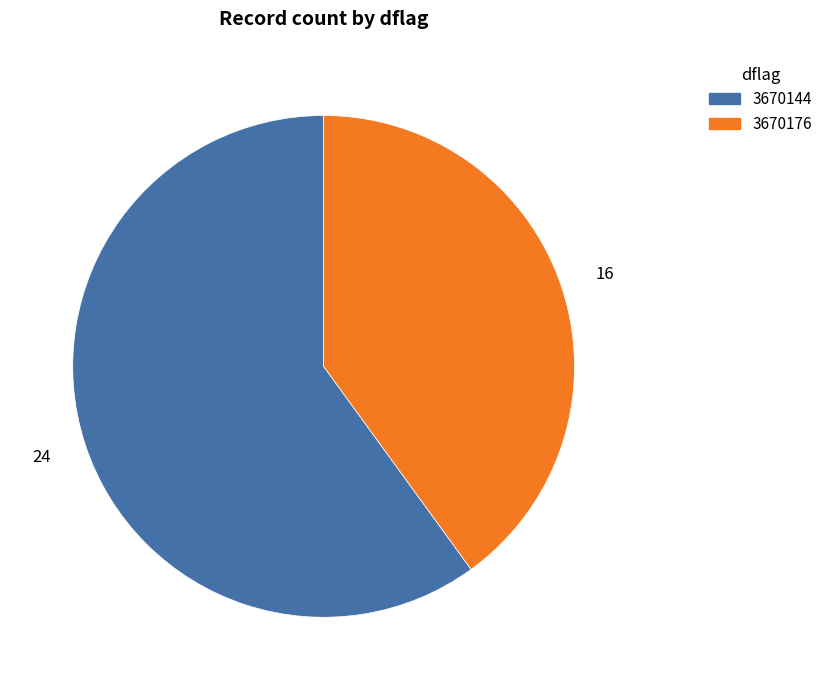

Which slice is the smallest?

3670176